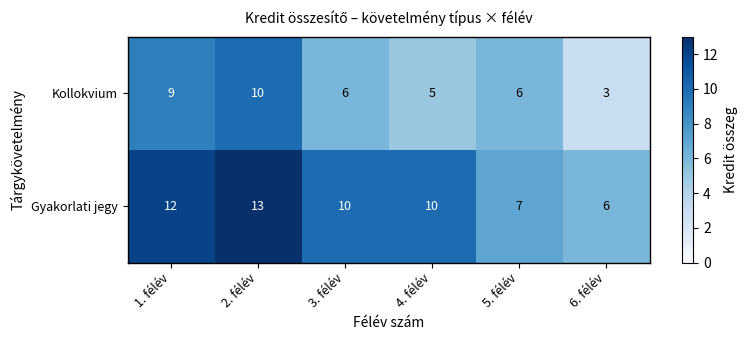

List the series in order of their overall mean, highest first.

Gyakorlati jegy, Kollokvium